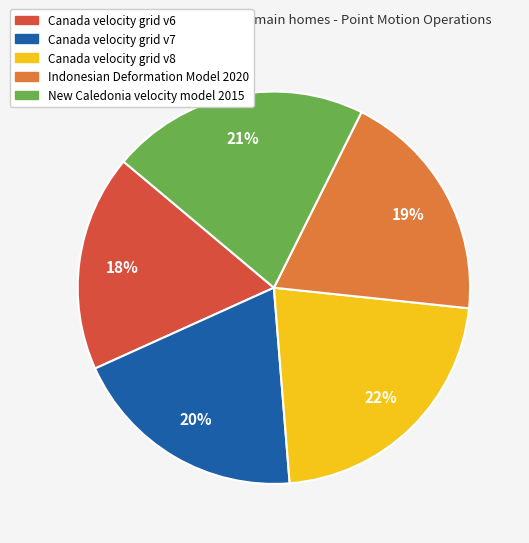

What percentage is the Canada velocity grid v7 slice, to the nearest percent?

20%